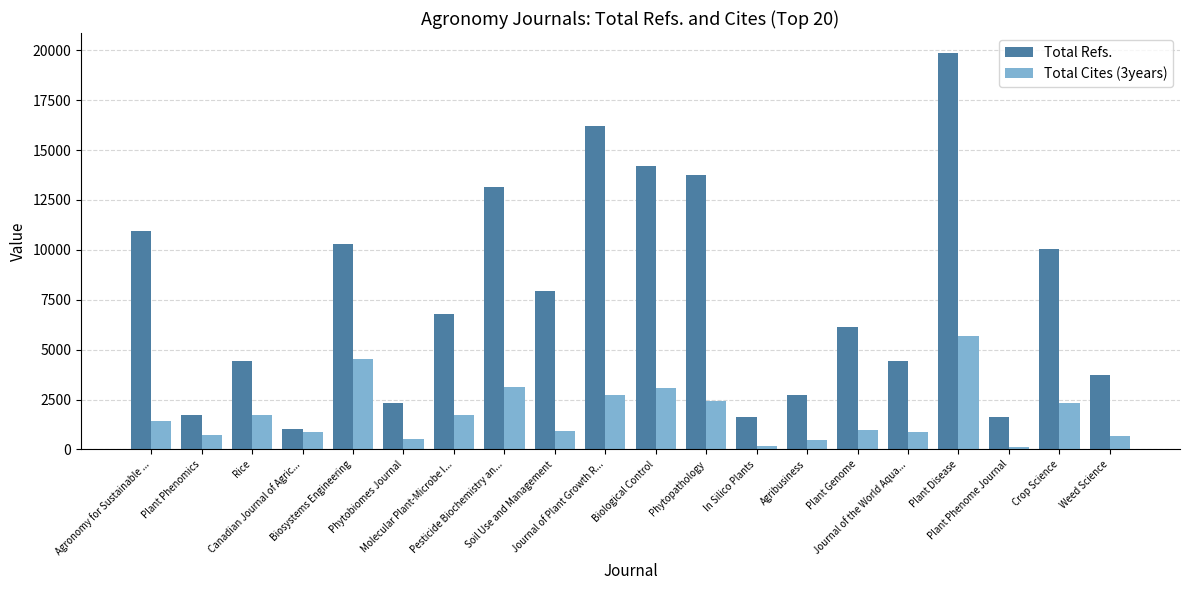

What is the value of the Total Cites (3years) bar at the 13th from the left?

192